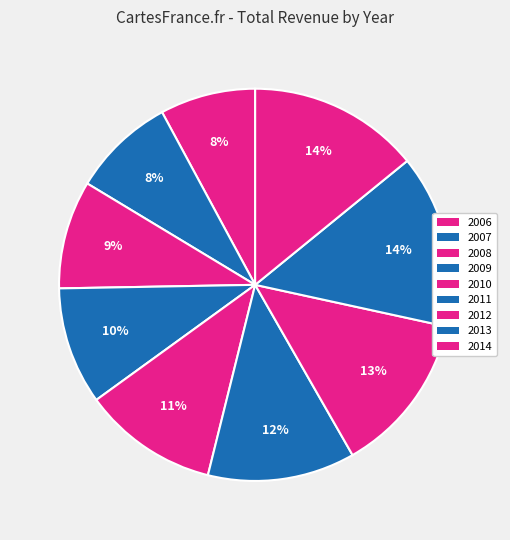

Is the sum of 2012 and 2009 greater than half?

No